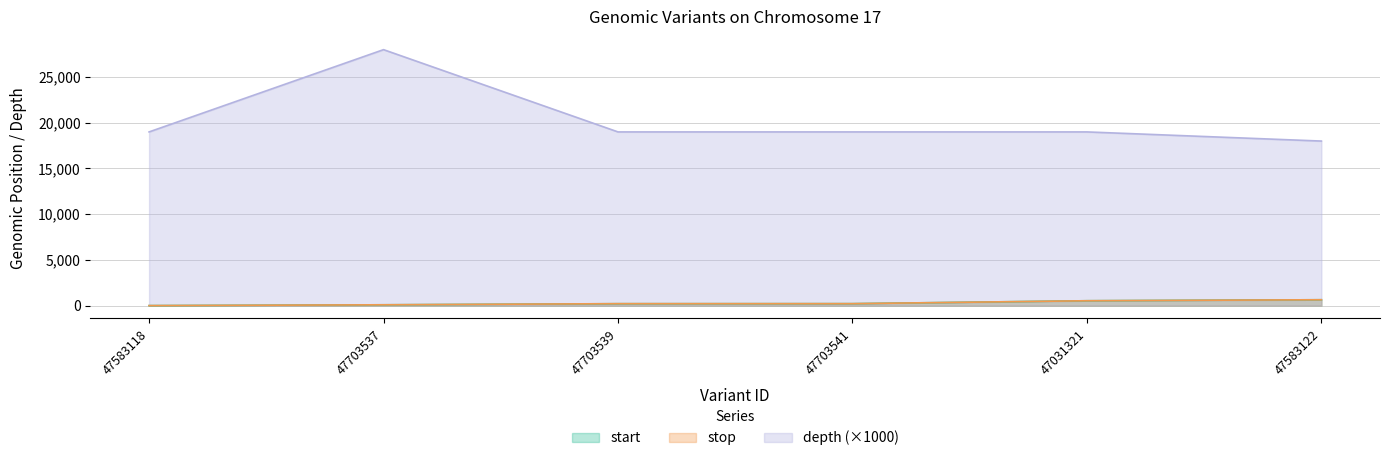

True or false: stop and depth intersect in this chart.

False